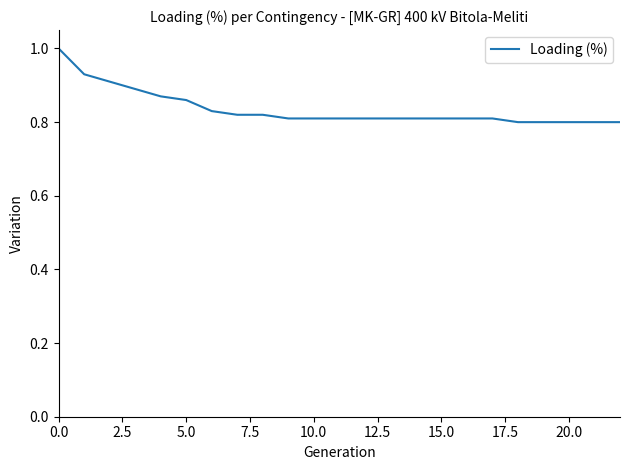

What is the greatest value displayed?

1.0